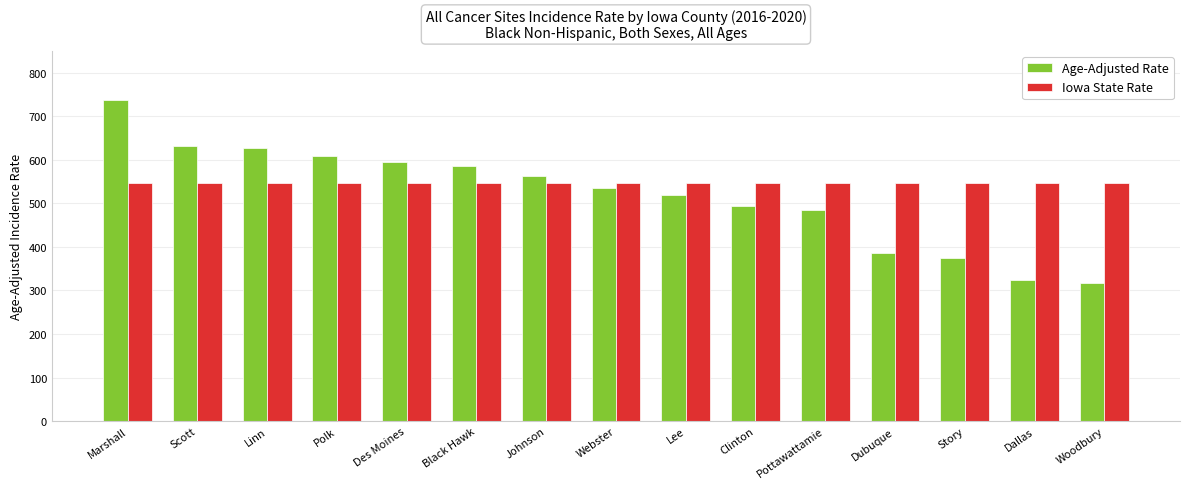

Which series has the widest spread of values?

Age-Adjusted Rate